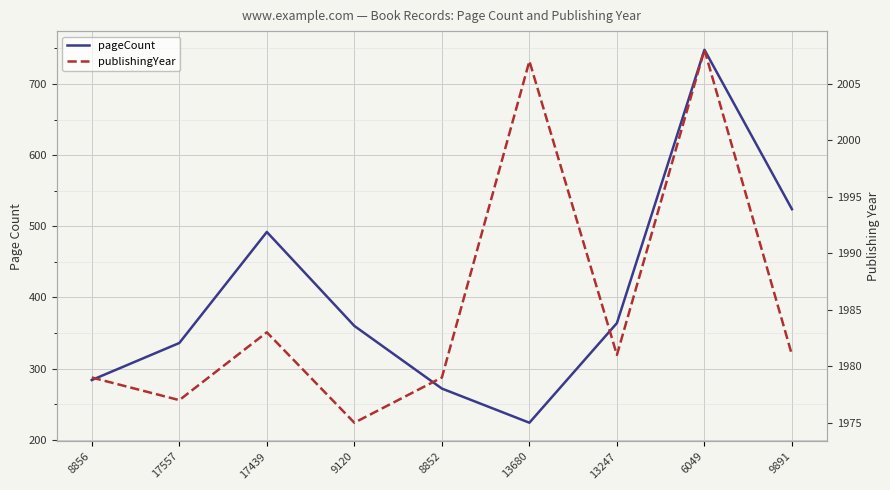

How many data points does each series have?

9